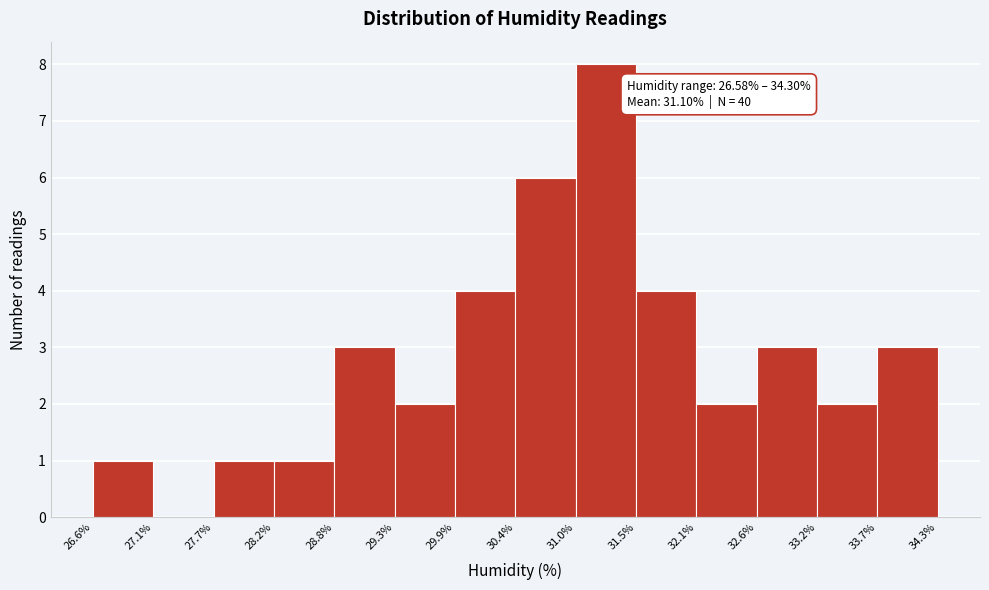

Over which range of the x-axis is the bar tallest?

31.0% to 31.5%